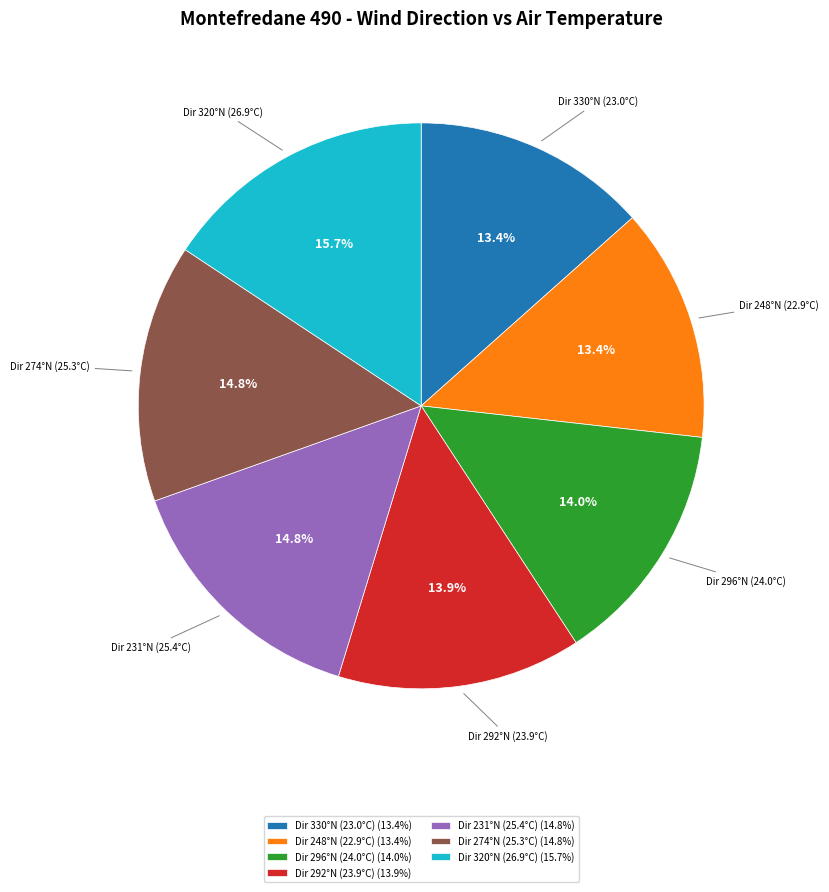

Approximately how many times larger is the value at Dir 231°N (25.4°C) (14.8%) compared to Dir 248°N (22.9°C) (13.4%)?

1.1